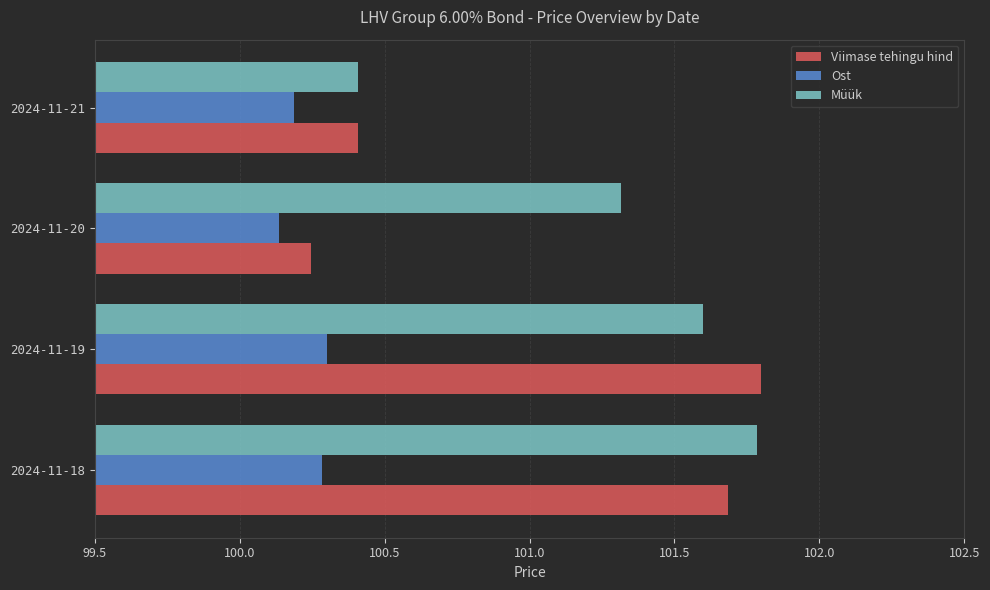

What is the difference between the second highest and second lowest values in the Ost series?

0.1